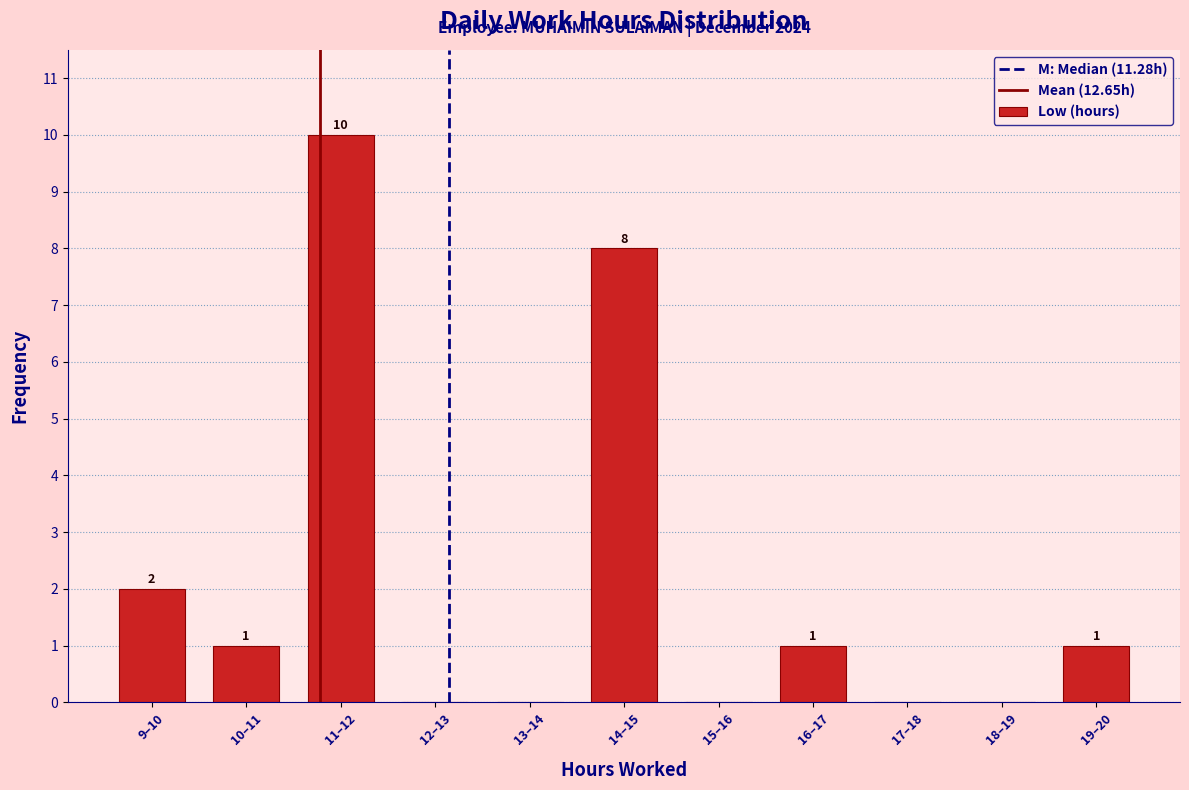

Reading left to right, what are all the values shown in this chart?

9–10=2	10–11=1	11–12=10	12–13=0	13–14=0	14–15=8	15–16=0	16–17=1	17–18=0	18–19=0	19–20=1